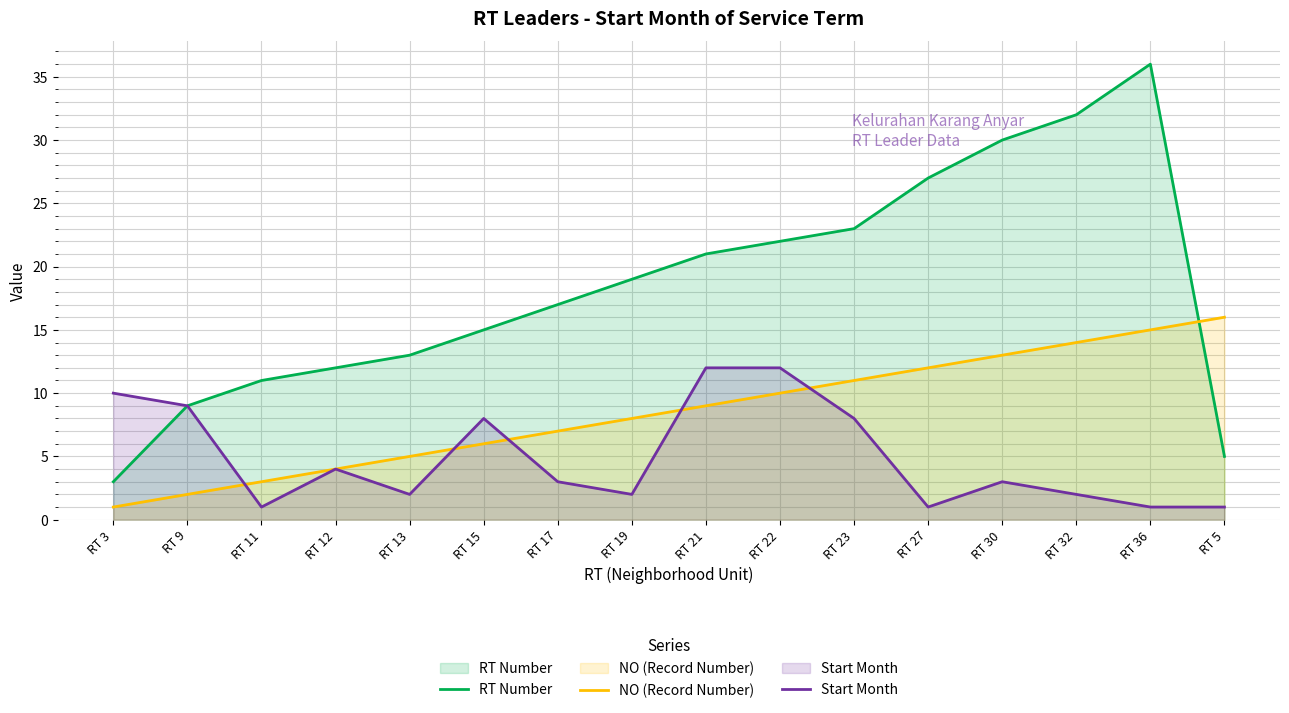

What is the value of the Start Month point at the 12th from the left?

1